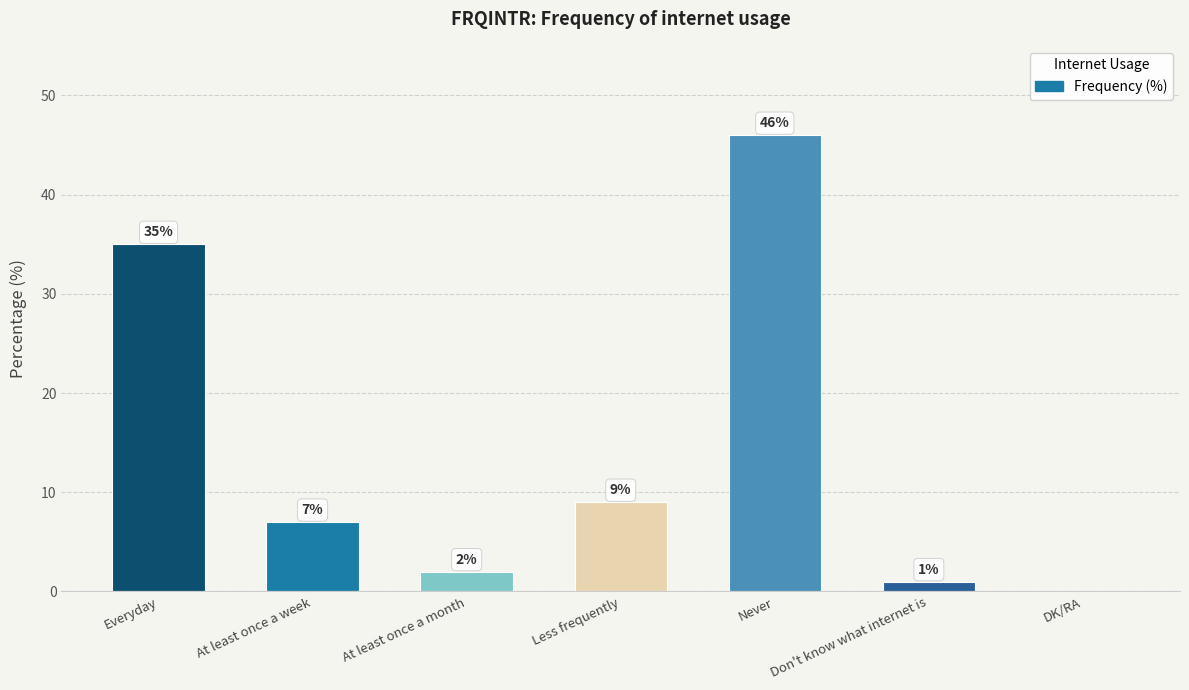

Between Never and DK/RA, which is larger?

Never